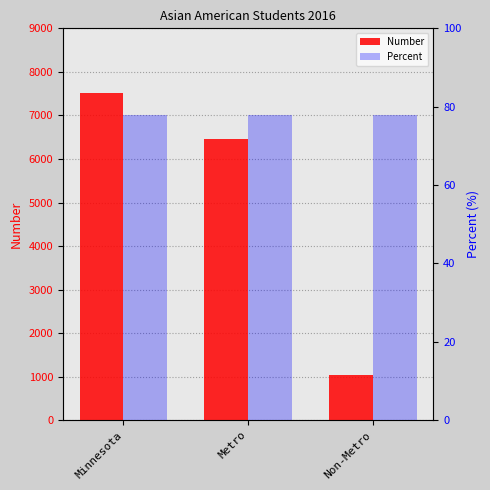

What is the minimum value shown in the chart?

77.8